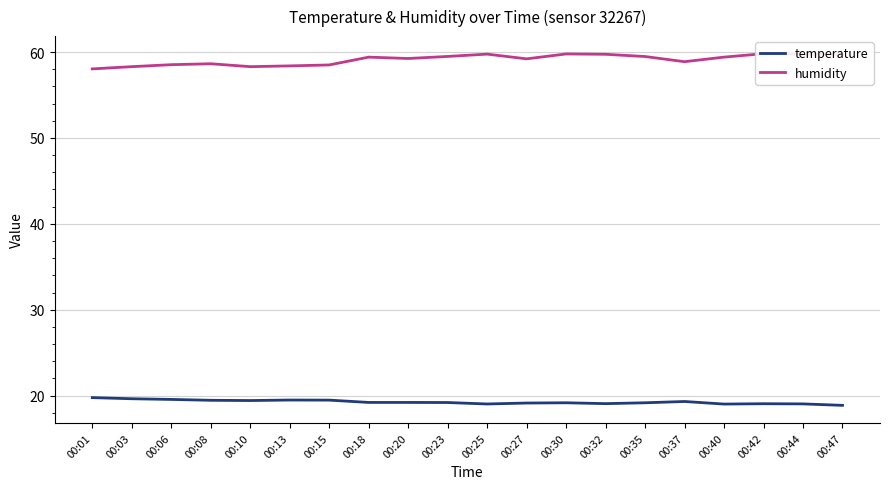

Is it true that temperature equals 19.5 at 00:15?

True